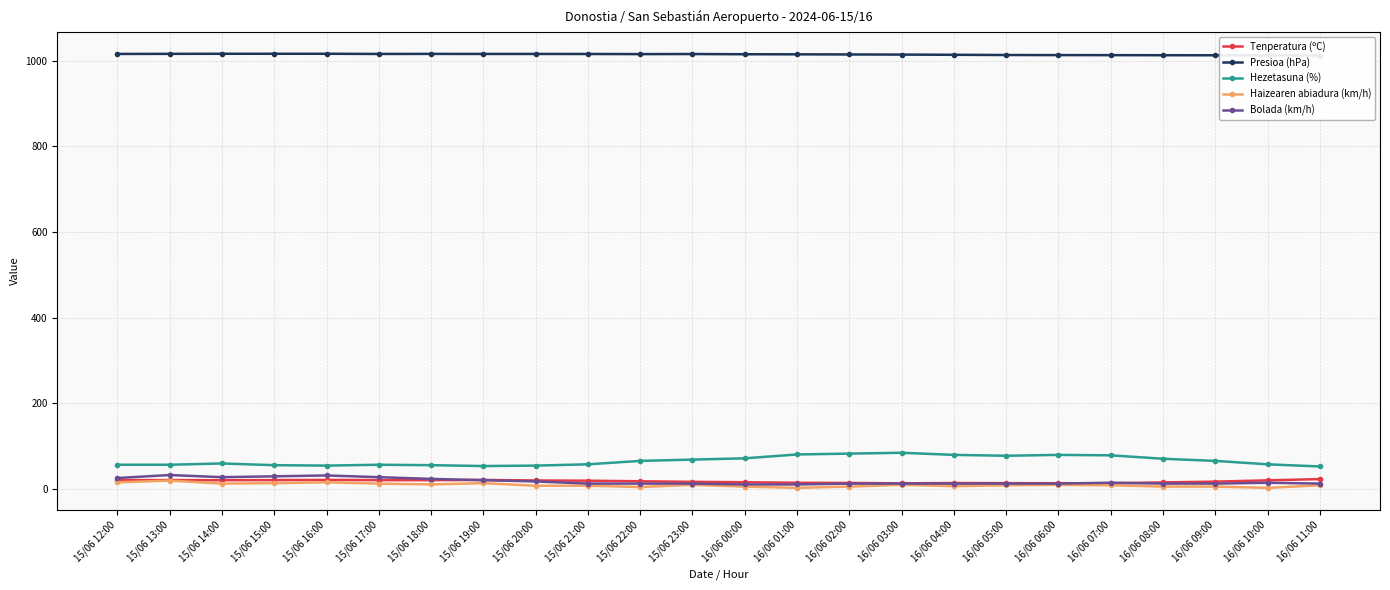

Which series has the largest range (max minus min)?

Hezetasuna (%)